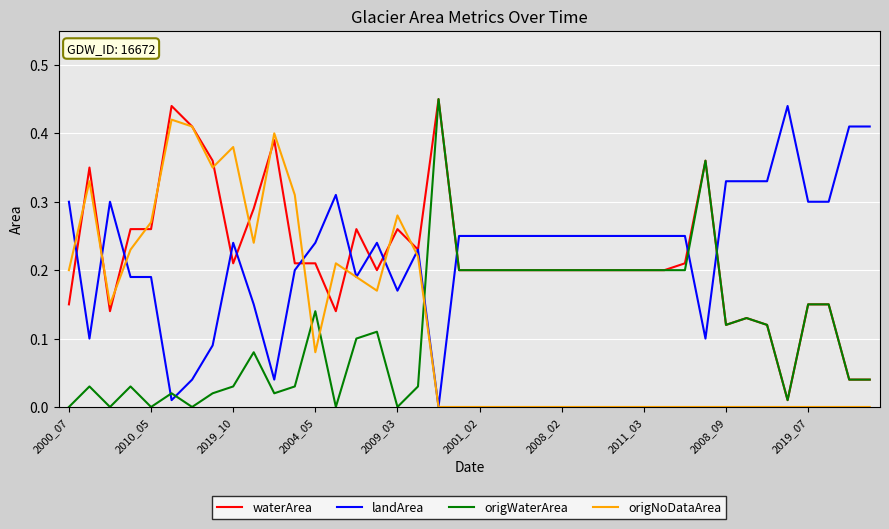

True or false: origNoDataArea and origWaterArea intersect in this chart.

True